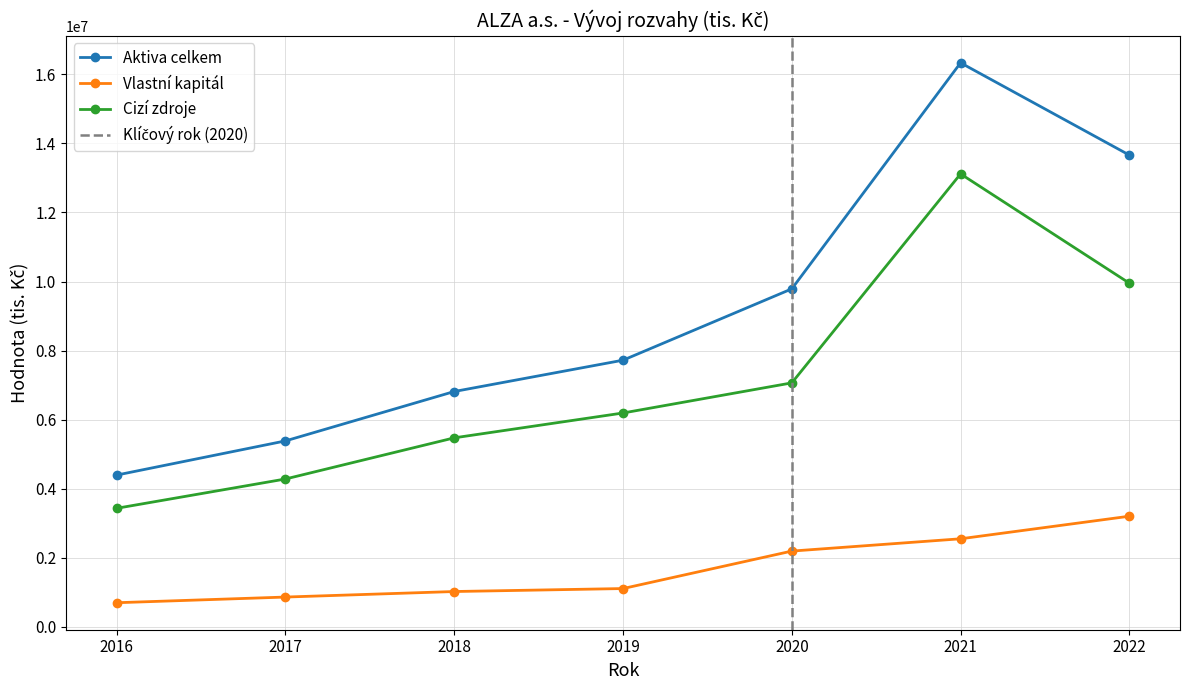

Is this an area chart (filled region under the line)?

No